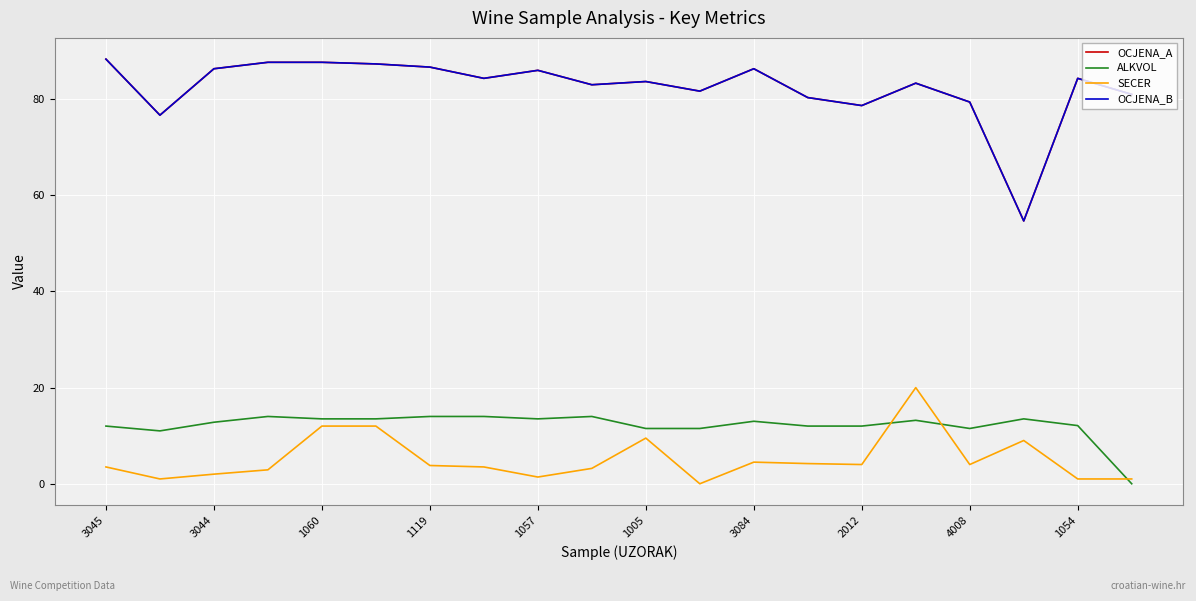

Which series has the largest total across all categories?

OCJENA_A